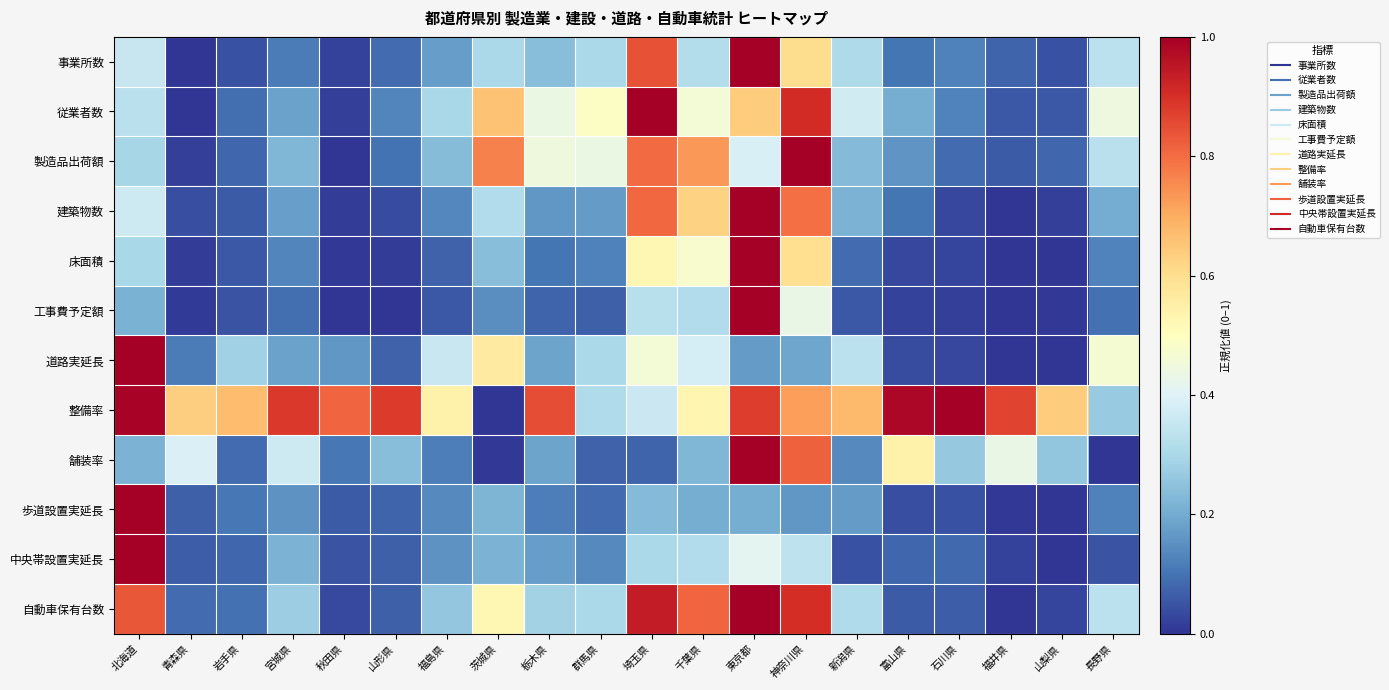

List the series in order of their peak value, highest first.

事業所数, 従業者数, 製造品出荷額, 建築物数, 床面積, 工事費予定額, 道路実延長, 整備率, 舗装率, 歩道設置実延長, 中央帯設置実延長, 自動車保有台数